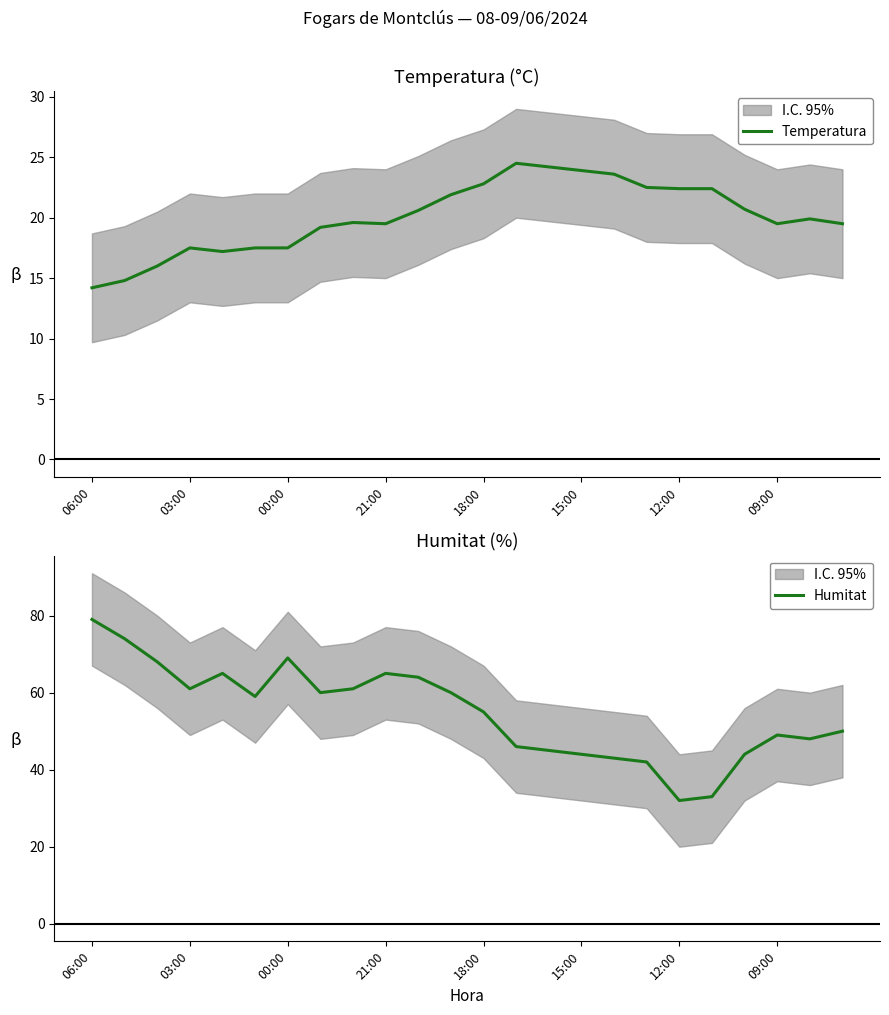

The Temperatura series shows 25.6 at 03:00. True or false?

False